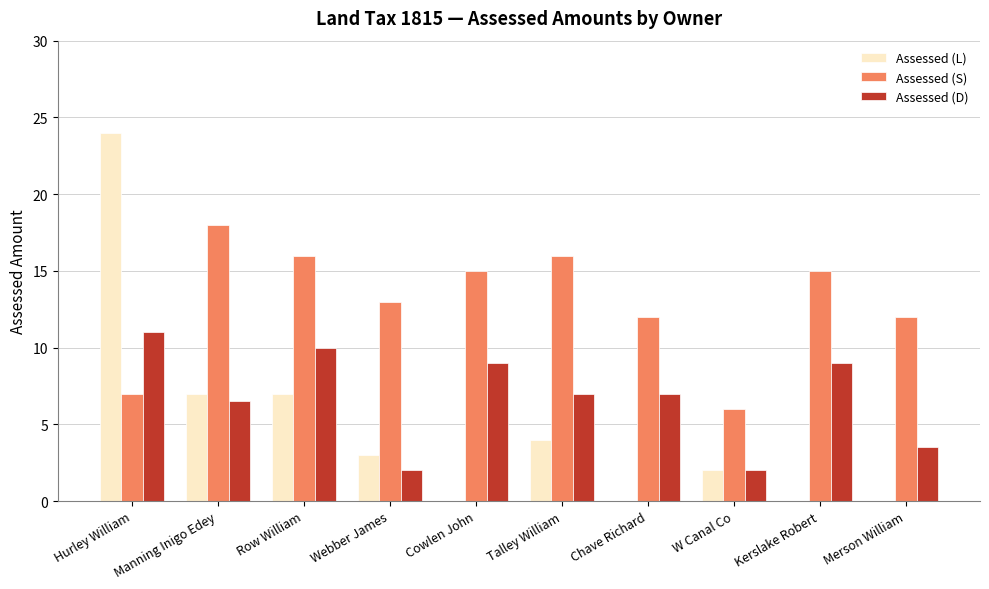

Which series has the largest range (max minus min)?

Assessed (L)